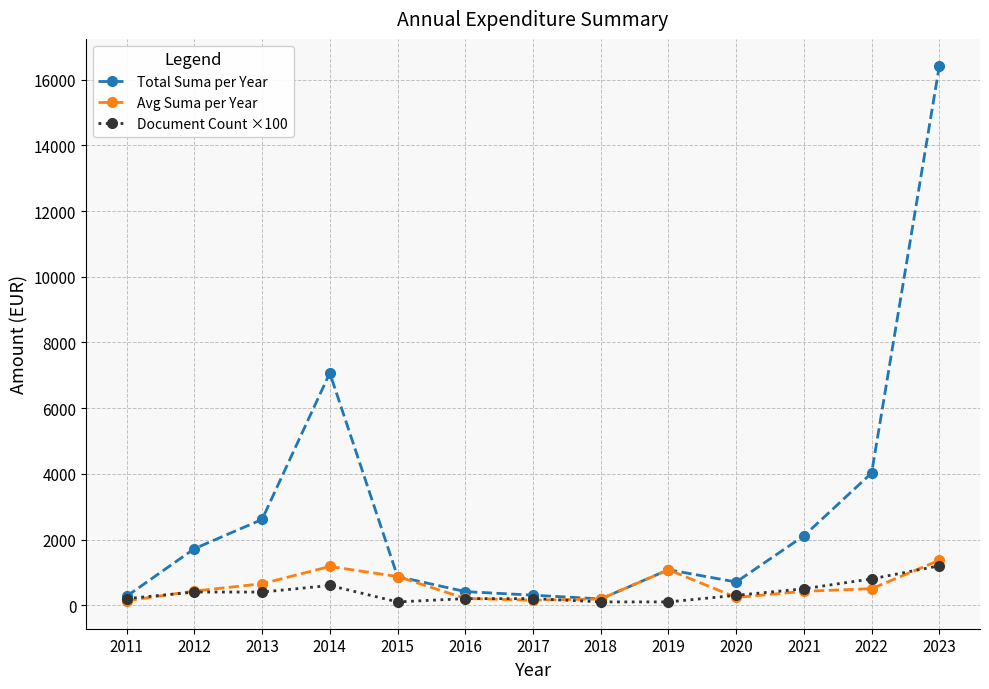

Where is the first local maximum for Total Suma per Year?

2014